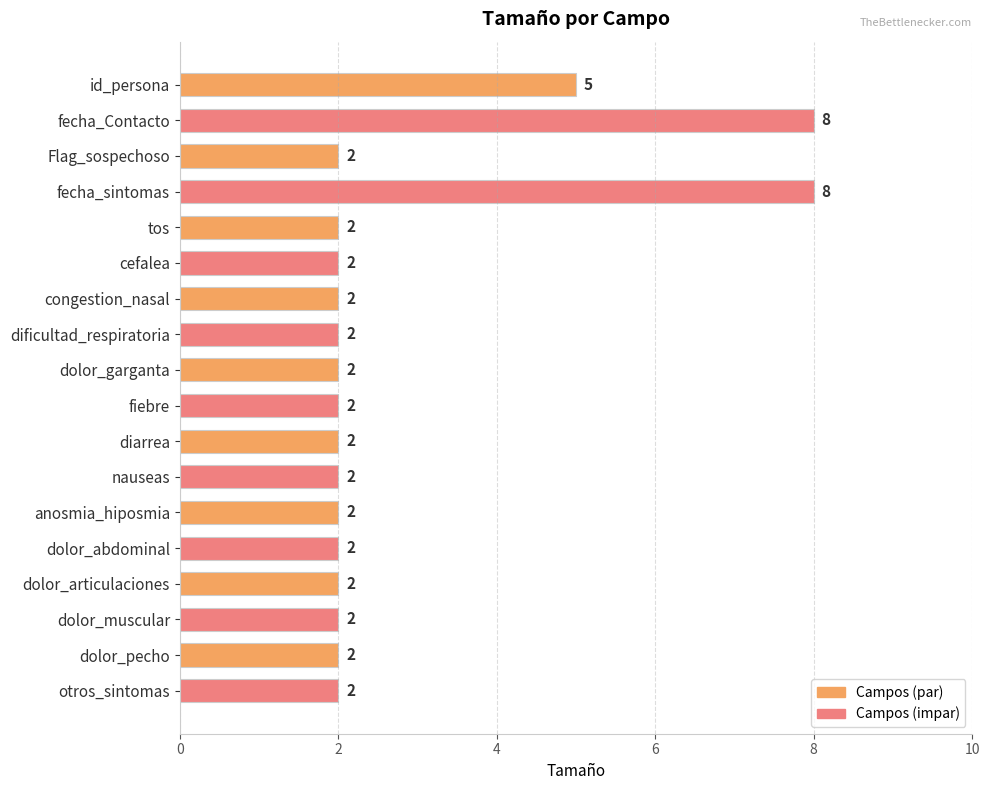

Is it true that the value at id_persona is 1?

False